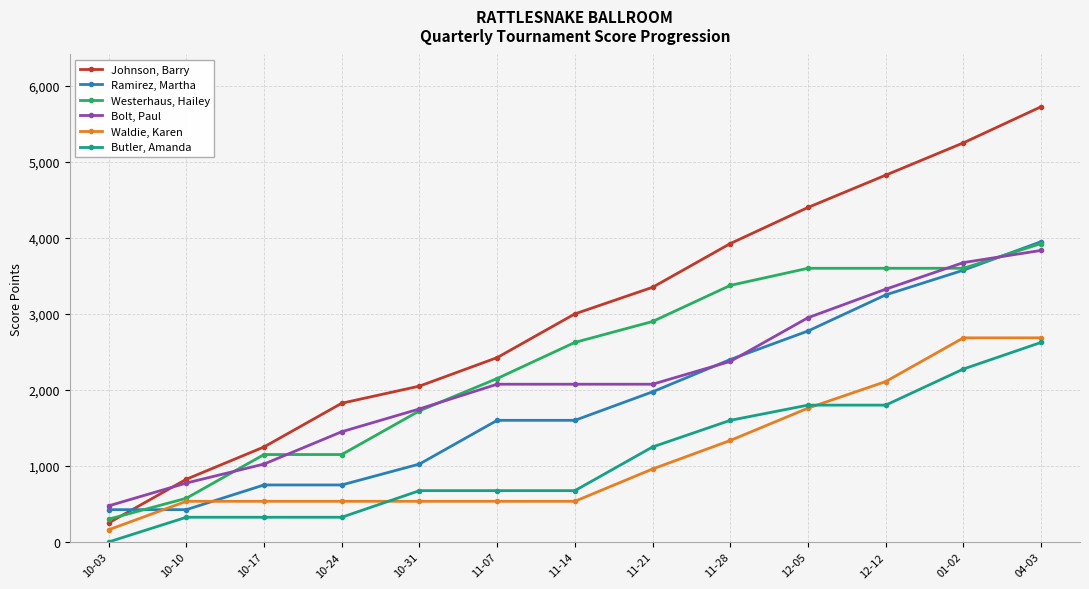

Rank the series at 12-05 from lowest to highest value.

Waldie, Karen, Butler, Amanda, Ramirez, Martha, Bolt, Paul, Westerhaus, Hailey, Johnson, Barry